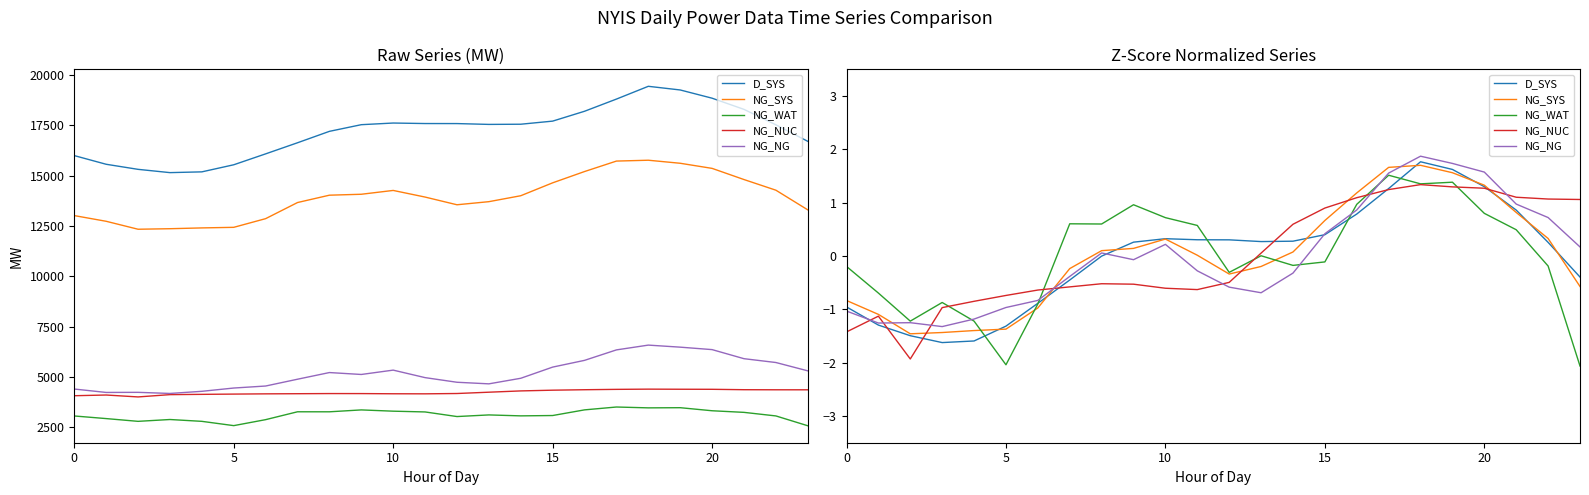

What is the greatest value displayed?

1.9